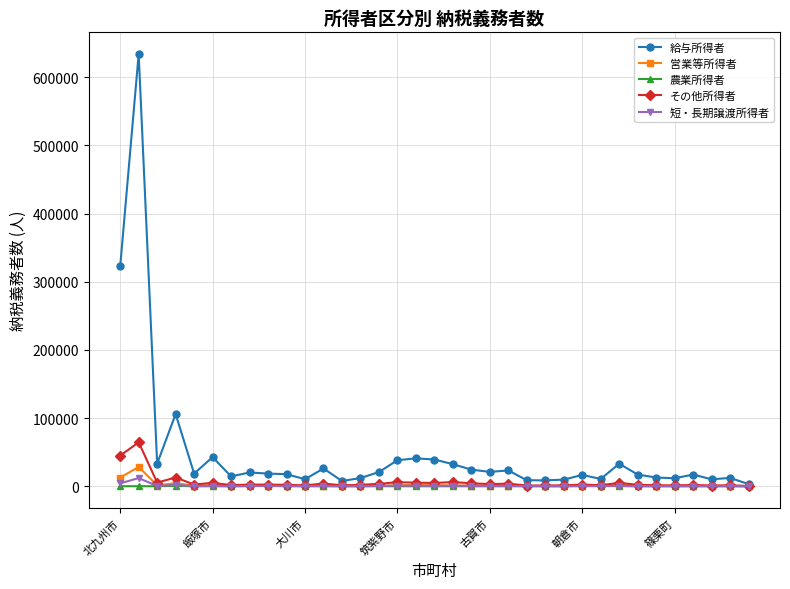

Which series has the largest range (max minus min)?

給与所得者